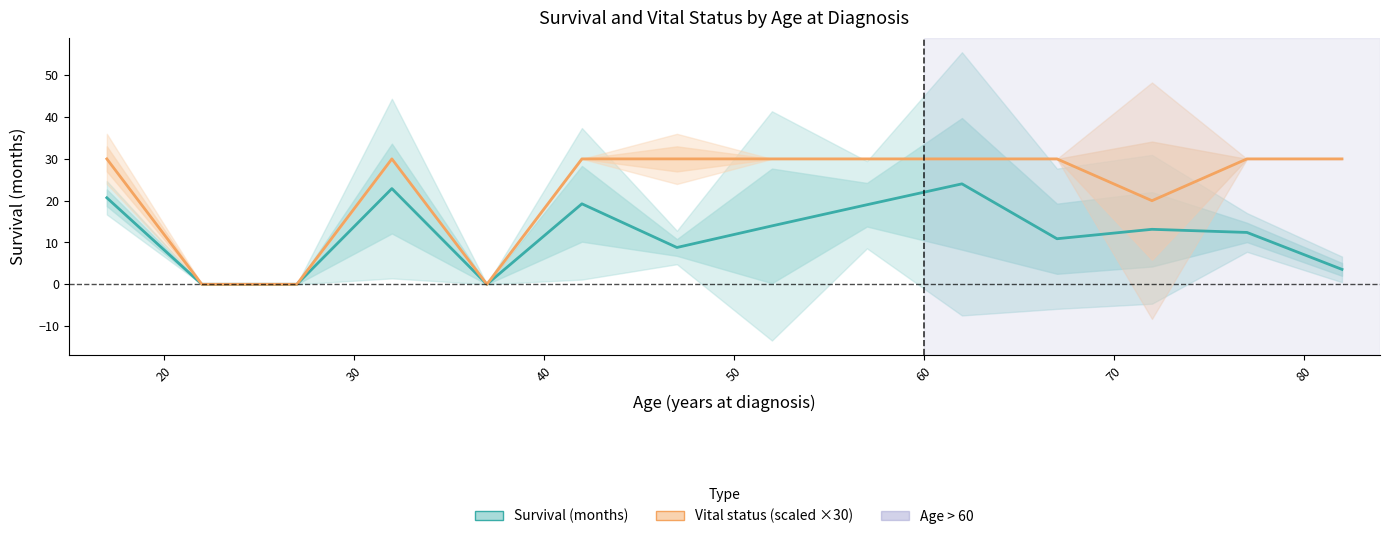

True or false: Vital status (scaled) and Survival (months) cross at least once.

False